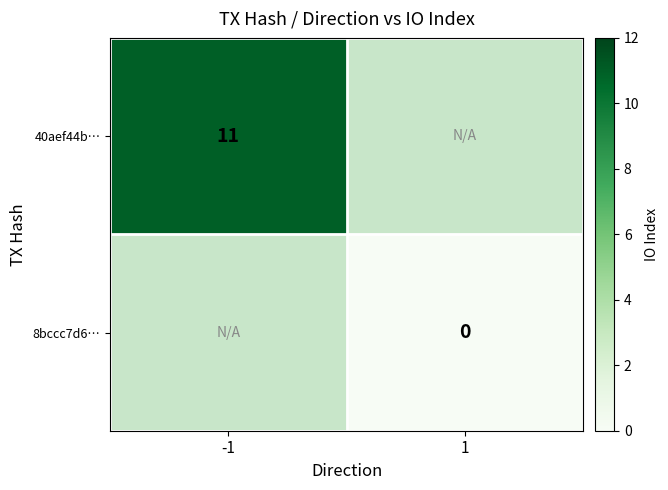

The value of 40aef44b… at -1 is 5. True or false?

False